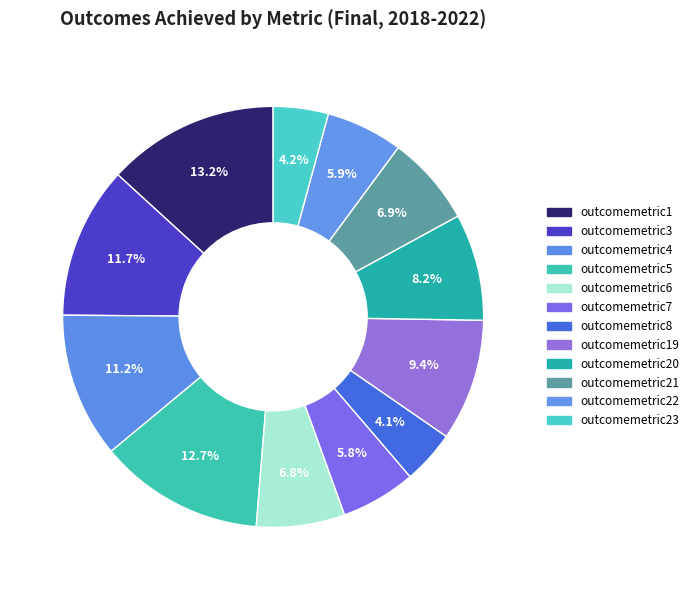

Does any single category account for the majority?

No